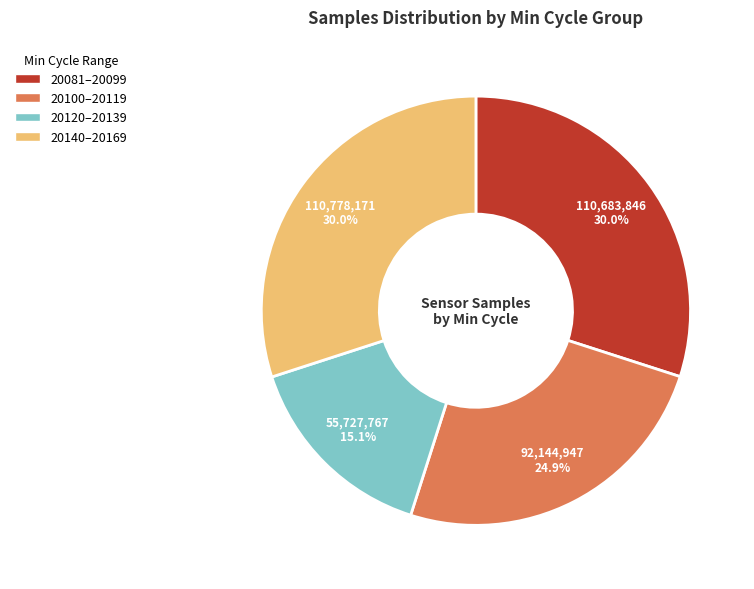

Is there a majority slice in this chart?

No